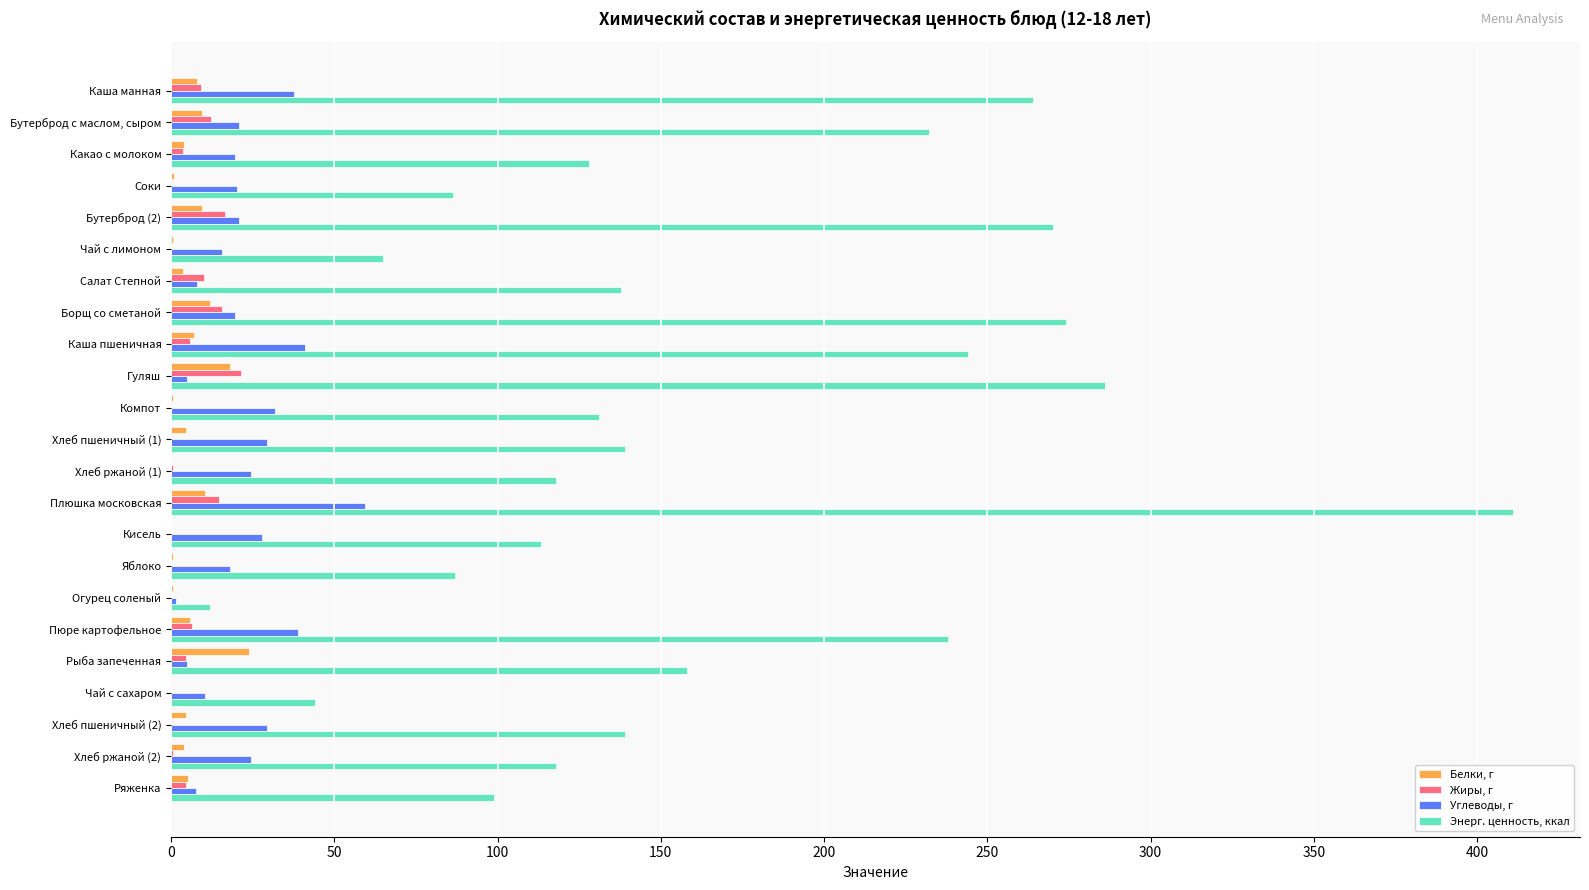

What is the average value of the Энерг. ценность, ккал series?

165.0